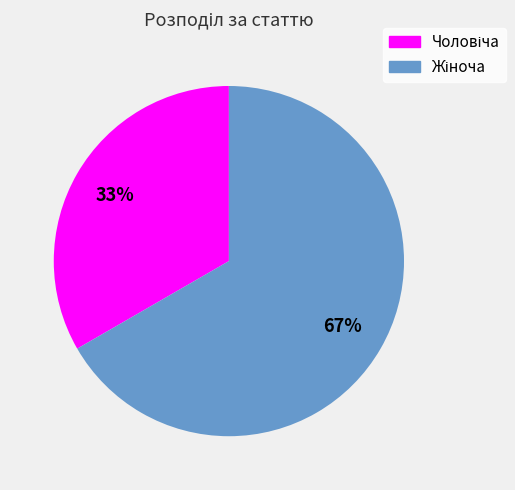

Is there any slice that represents more than half of the pie?

Yes